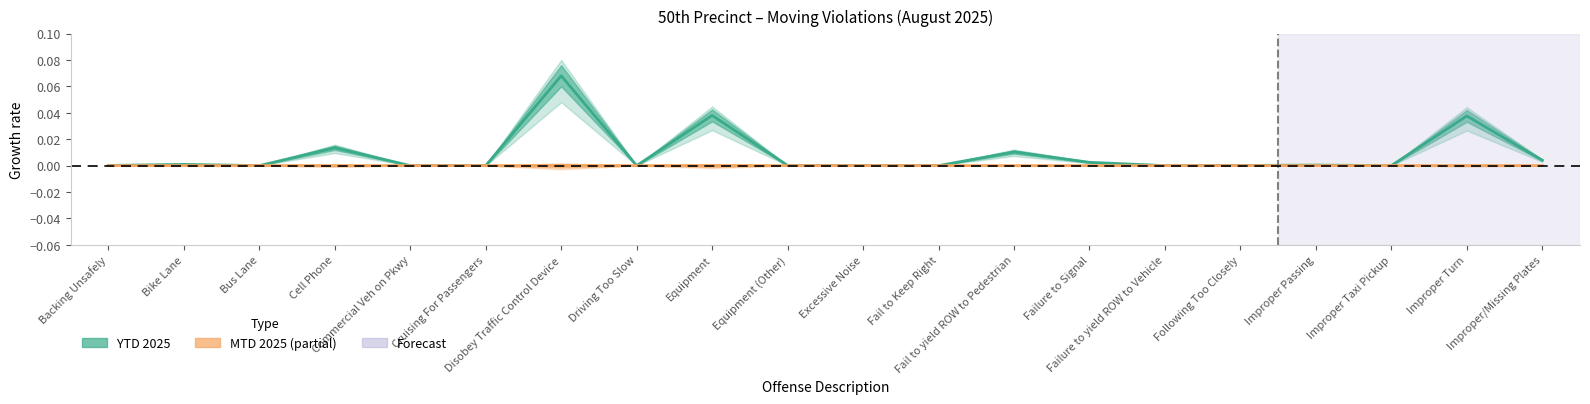

Reading left to right, list all the values displayed in this chart.

MTD 2025: Backing Unsafely=0.0	Bike Lane=0.0	Bus Lane=0.0	Cell Phone=0.0	Commercial Veh on Pkwy=0.0	Cruising For Passengers=0.0	Disobey Traffic Control Device=0.0	Driving Too Slow=0.0	Equipment=0.0	Equipment (Other)=0.0	Excessive Noise=0.0	Fail to Keep Right=0.0	Fail to yield ROW to Pedestrian=0.0	Failure to Signal=0.0	Failure to yield ROW to Vehicle=0.0	Following Too Closely=0.0	Improper Passing=0.0	Improper Taxi Pickup=0.0	Improper Turn=0.0	Improper/Missing Plates=0.0
YTD 2025: Backing Unsafely=0.0	Bike Lane=0.0	Bus Lane=0.0	Cell Phone=0.0	Commercial Veh on Pkwy=0.0	Cruising For Passengers=0.0	Disobey Traffic Control Device=0.1	Driving Too Slow=0.0	Equipment=0.0	Equipment (Other)=0.0	Excessive Noise=0.0	Fail to Keep Right=0.0	Fail to yield ROW to Pedestrian=0.0	Failure to Signal=0.0	Failure to yield ROW to Vehicle=0.0	Following Too Closely=0.0	Improper Passing=0.0	Improper Taxi Pickup=0.0	Improper Turn=0.0	Improper/Missing Plates=0.0